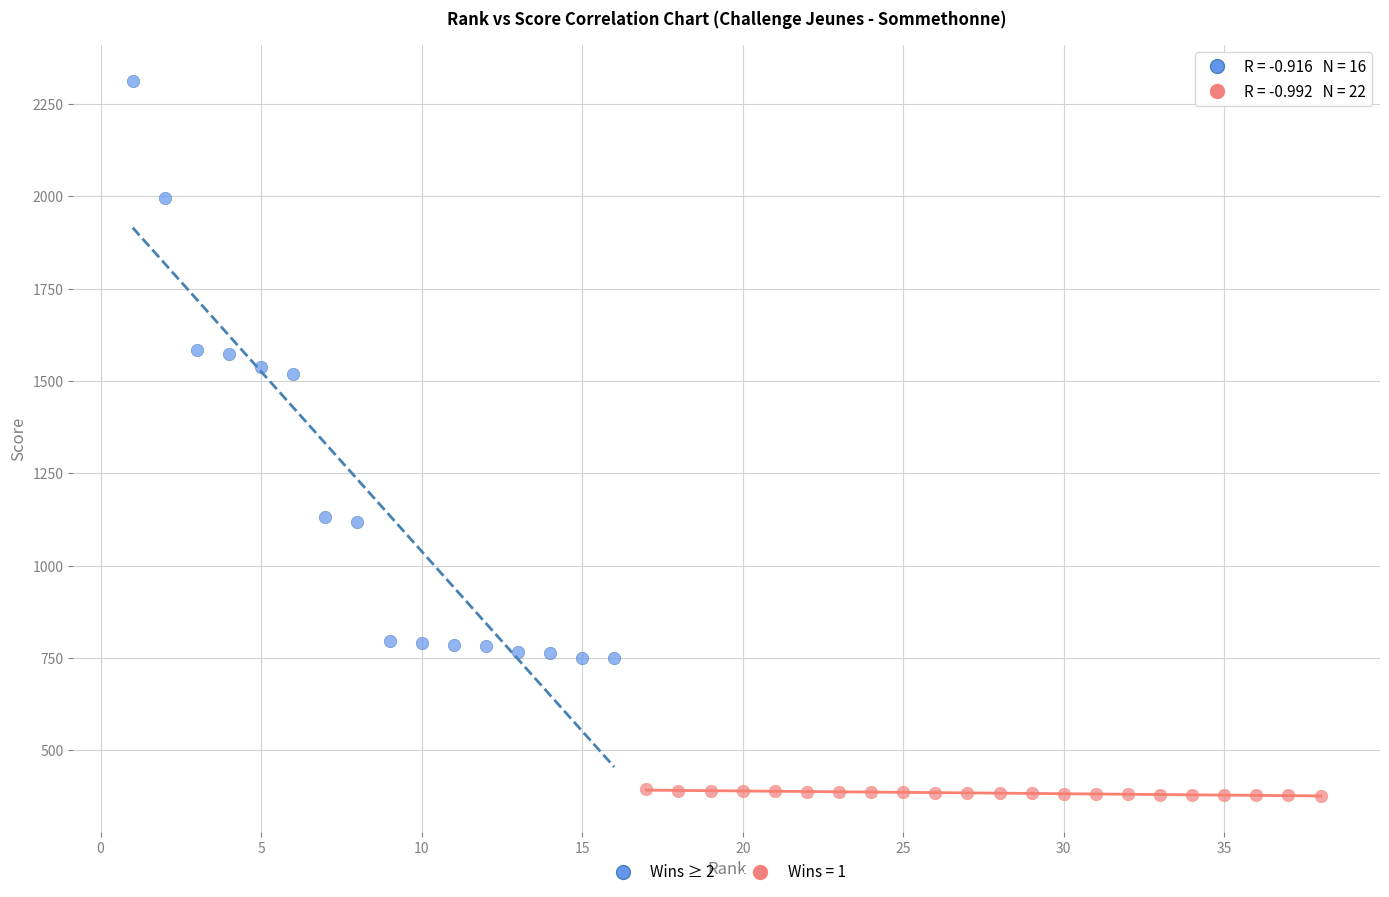

Which series contains the highest Y value?

Wins ≥ 2